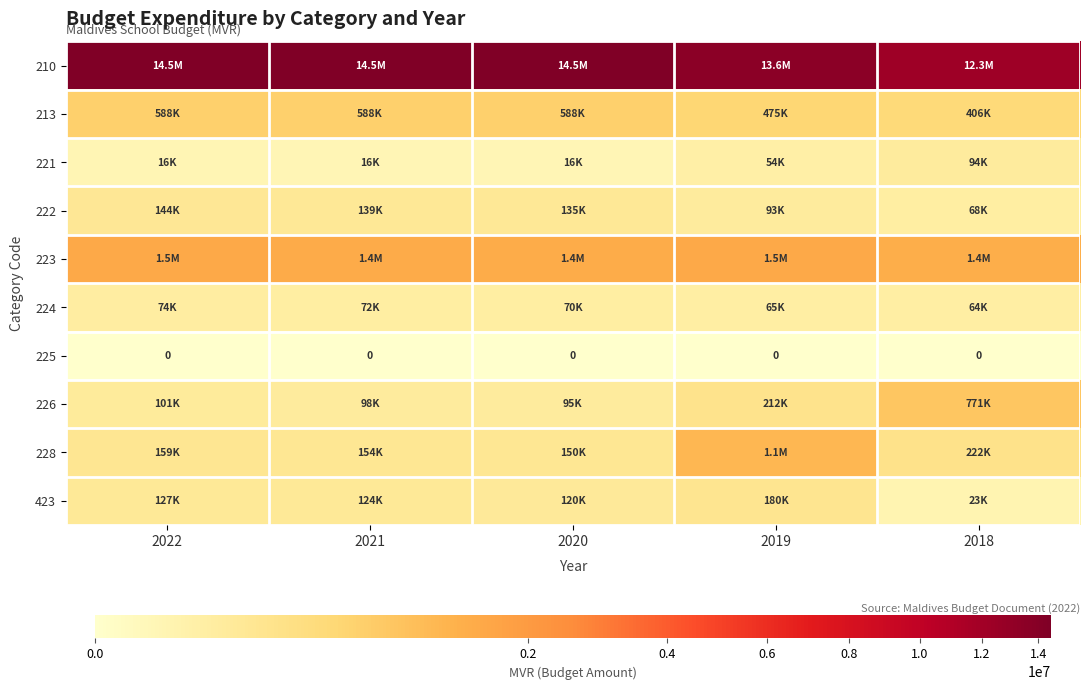

The value of 225 at 2019 is 0. True or false?

True